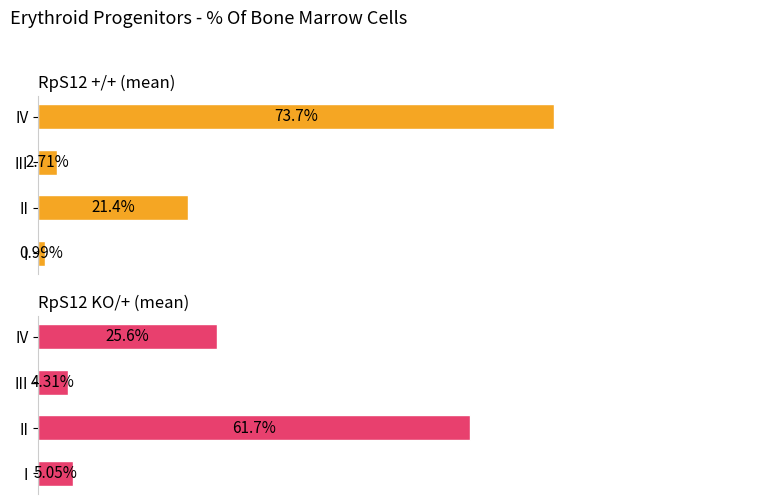

How many bars are there in total?

8